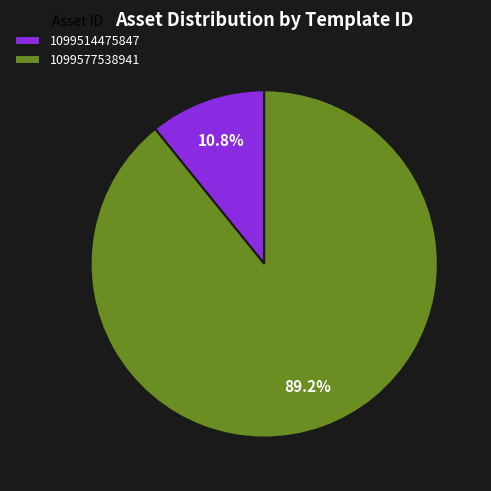

Count the number of slices in the pie.

2